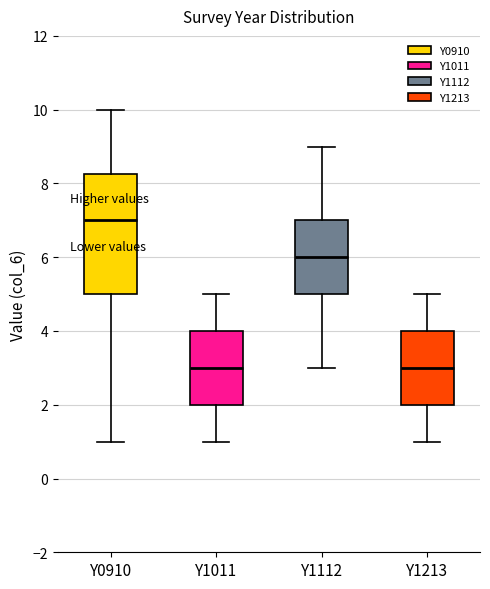

Reading left to right, read every box against the y-axis: the position of its median line, the range the box covers, and the ends of its whiskers. The values are not printed on the chart, so give them approximately, as read against the axis.

Y0910: median 7.0, box 5.0 to 8.2, whiskers 1.0 to 10.0
Y1011: median 3.0, box 2.0 to 4.0, whiskers 1.0 to 5.0
Y1112: median 6.0, box 5.0 to 7.0, whiskers 3.0 to 9.0
Y1213: median 3.0, box 2.0 to 4.0, whiskers 1.0 to 5.0